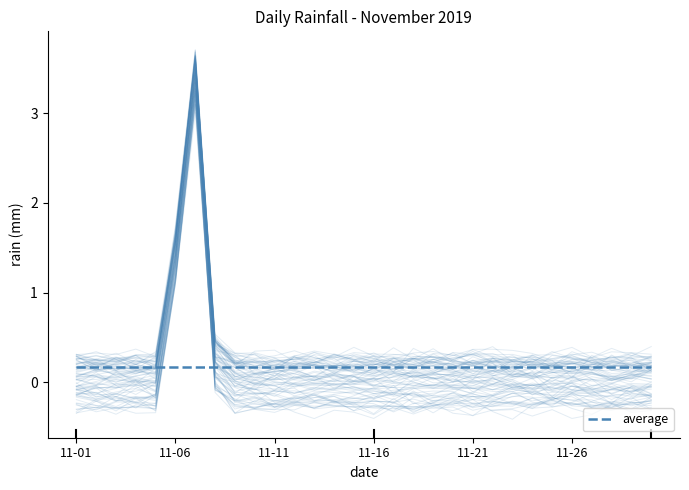

Is it true that the value at 2019-11-04 is 0.5?

False